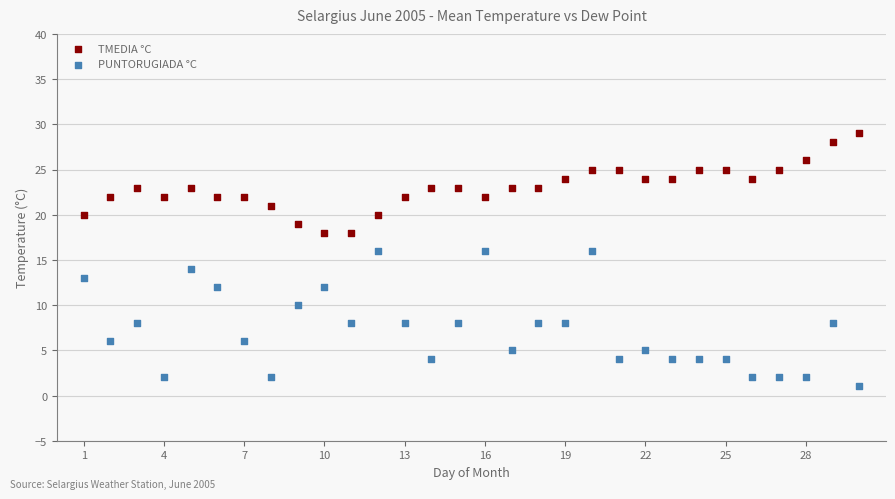

Which series reaches the minimum Y coordinate?

PUNTORUGIADA °C